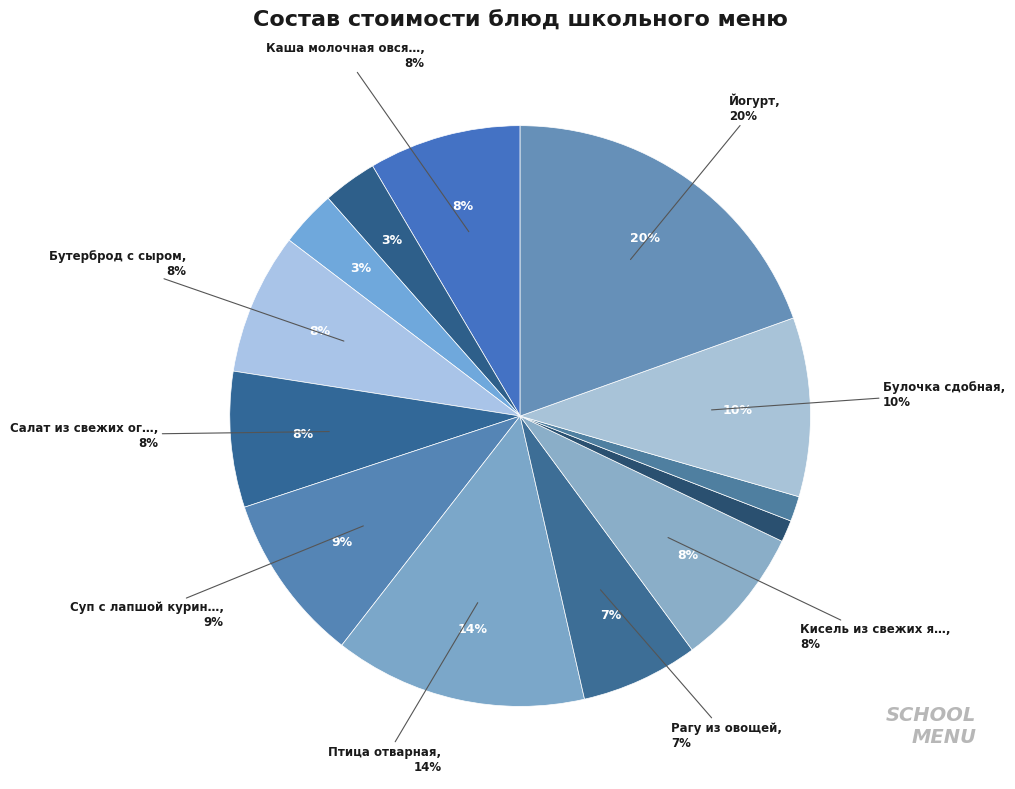

Rank the categories by value from highest to lowest.

Йогурт, Птица отварная, Булочка сдобная, Суп с лапшой куринный, Каша молочная овсянная (хлопья), Бутерброд с сыром, Кисель из свежих ягод, Салат из свежих огурцов, Рагу из овощей, Кофейный напиток, Яйцо вареное, Хлеб ржано-пшеничный, Хлеб пшеничный йодированый